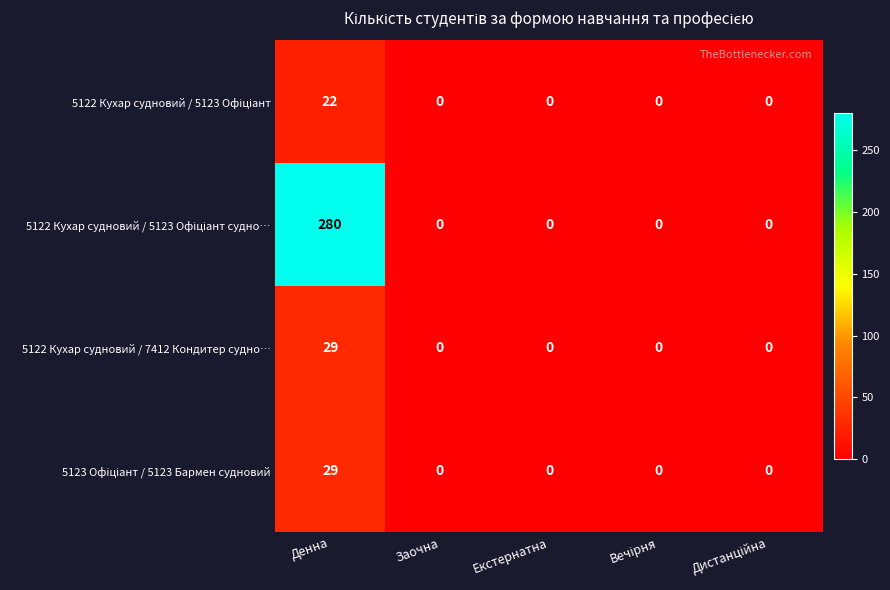

What is the spread (max minus min) of values at Денна?

258